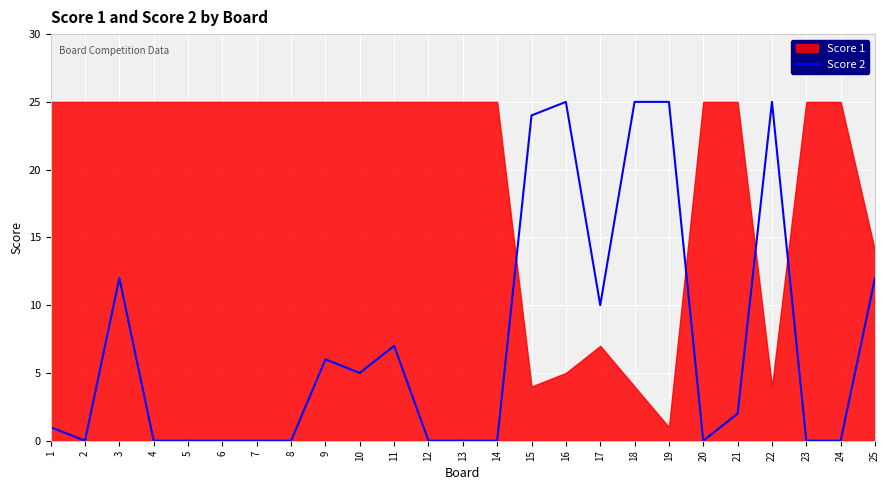

True or false: Score 2 has a value of 2 at 1.

False